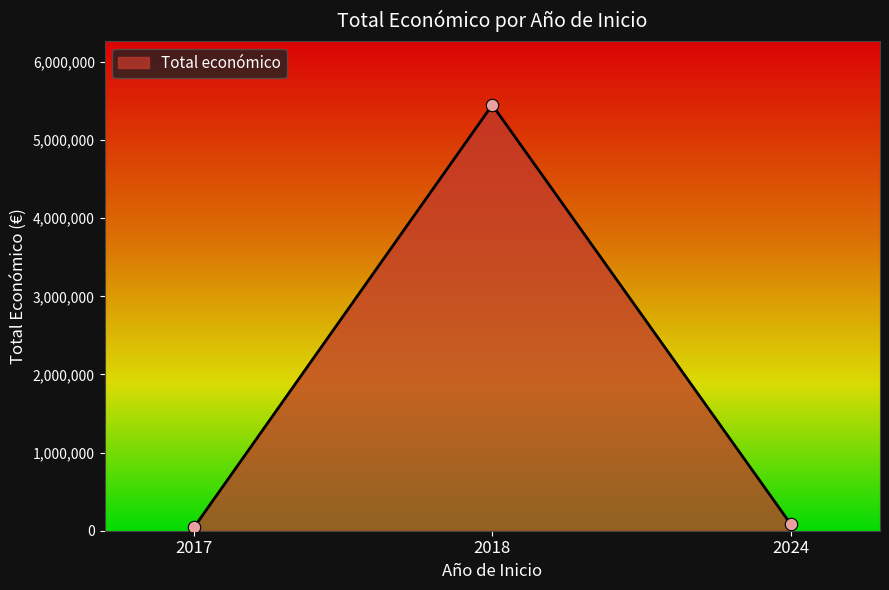

Between 2017 and 2018, which is larger?

2018